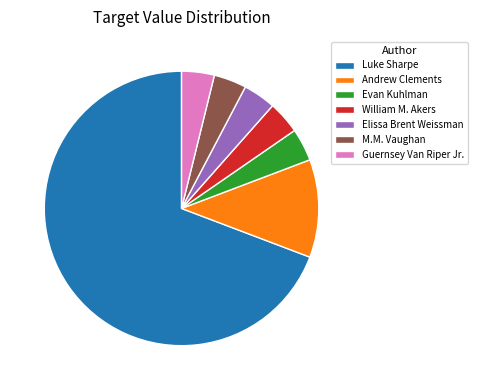

The Luke Sharpe slice represents 69% of the pie. True or false?

True